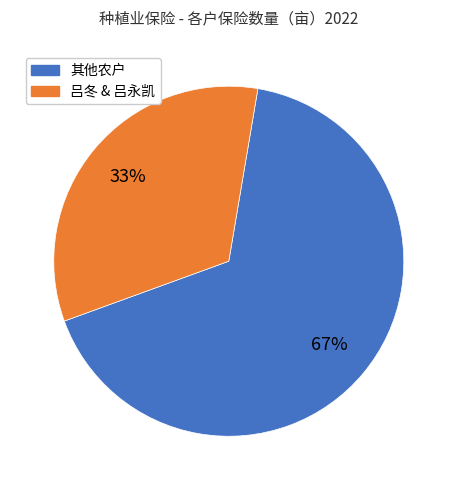

Is there any slice that represents more than half of the pie?

Yes